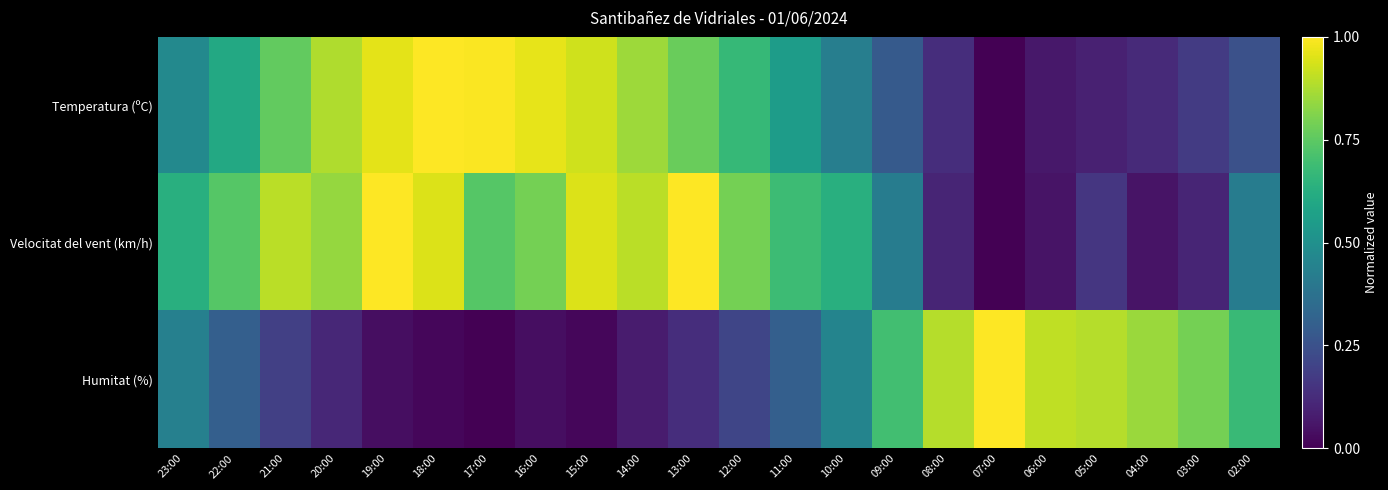

Reading right to left, extract all data points from this chart.

Temperatura (ºC): 02:00=0.2	03:00=0.2	04:00=0.1	05:00=0.1	06:00=0.1	07:00=0.0	08:00=0.1	09:00=0.3	10:00=0.4	11:00=0.6	12:00=0.7	13:00=0.8	14:00=0.9	15:00=0.9	16:00=1.0	17:00=1.0	18:00=1.0	19:00=1.0	20:00=0.9	21:00=0.8	22:00=0.6	23:00=0.5
Velocitat del vent (km/h): 02:00=0.4	03:00=0.1	04:00=0.1	05:00=0.2	06:00=0.1	07:00=0.0	08:00=0.1	09:00=0.4	10:00=0.6	11:00=0.7	12:00=0.8	13:00=1.0	14:00=0.9	15:00=0.9	16:00=0.8	17:00=0.7	18:00=0.9	19:00=1.0	20:00=0.8	21:00=0.9	22:00=0.7	23:00=0.6
Humitat (%): 02:00=0.7	03:00=0.8	04:00=0.8	05:00=0.9	06:00=0.9	07:00=1.0	08:00=0.9	09:00=0.7	10:00=0.5	11:00=0.3	12:00=0.2	13:00=0.1	14:00=0.1	15:00=0.0	16:00=0.0	17:00=0.0	18:00=0.0	19:00=0.0	20:00=0.1	21:00=0.2	22:00=0.3	23:00=0.4